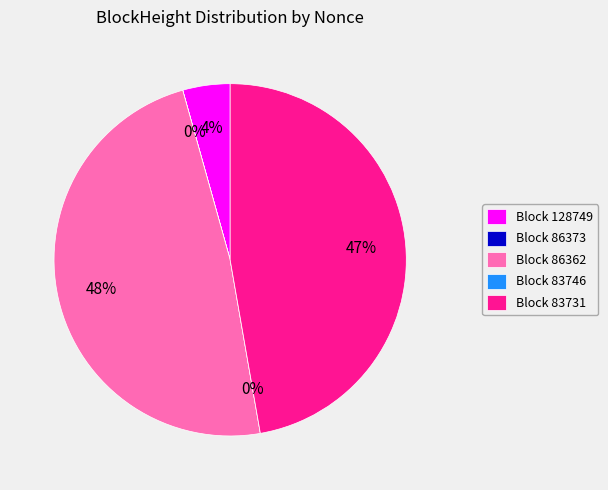

To the nearest percent, what is the average slice percentage?

20%